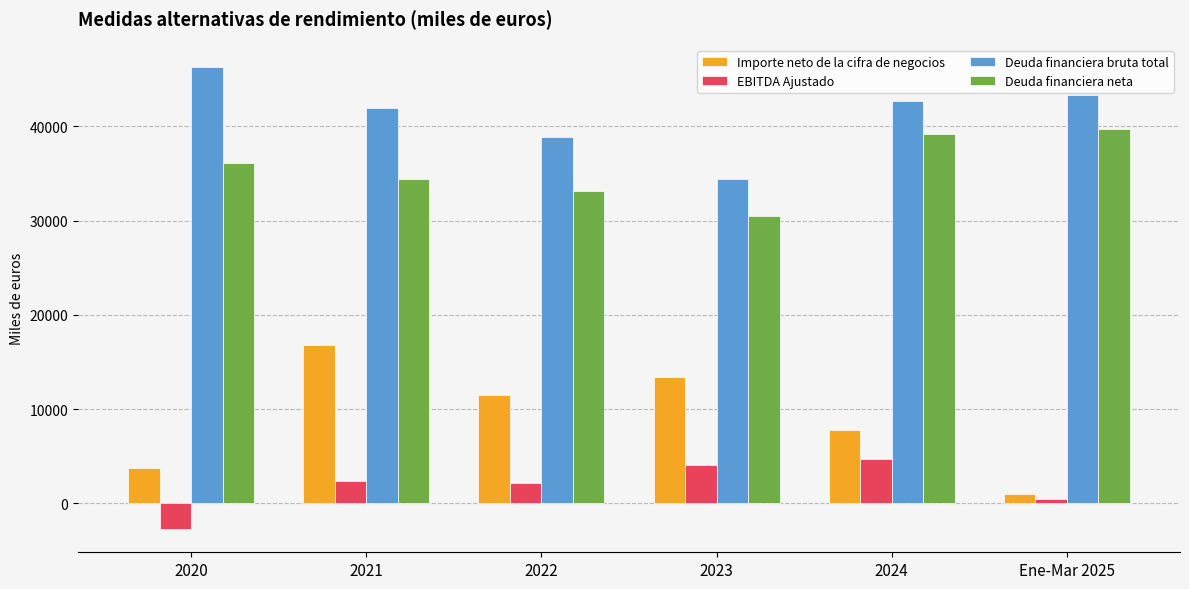

Which series has the largest total across all categories?

Deuda financiera bruta total